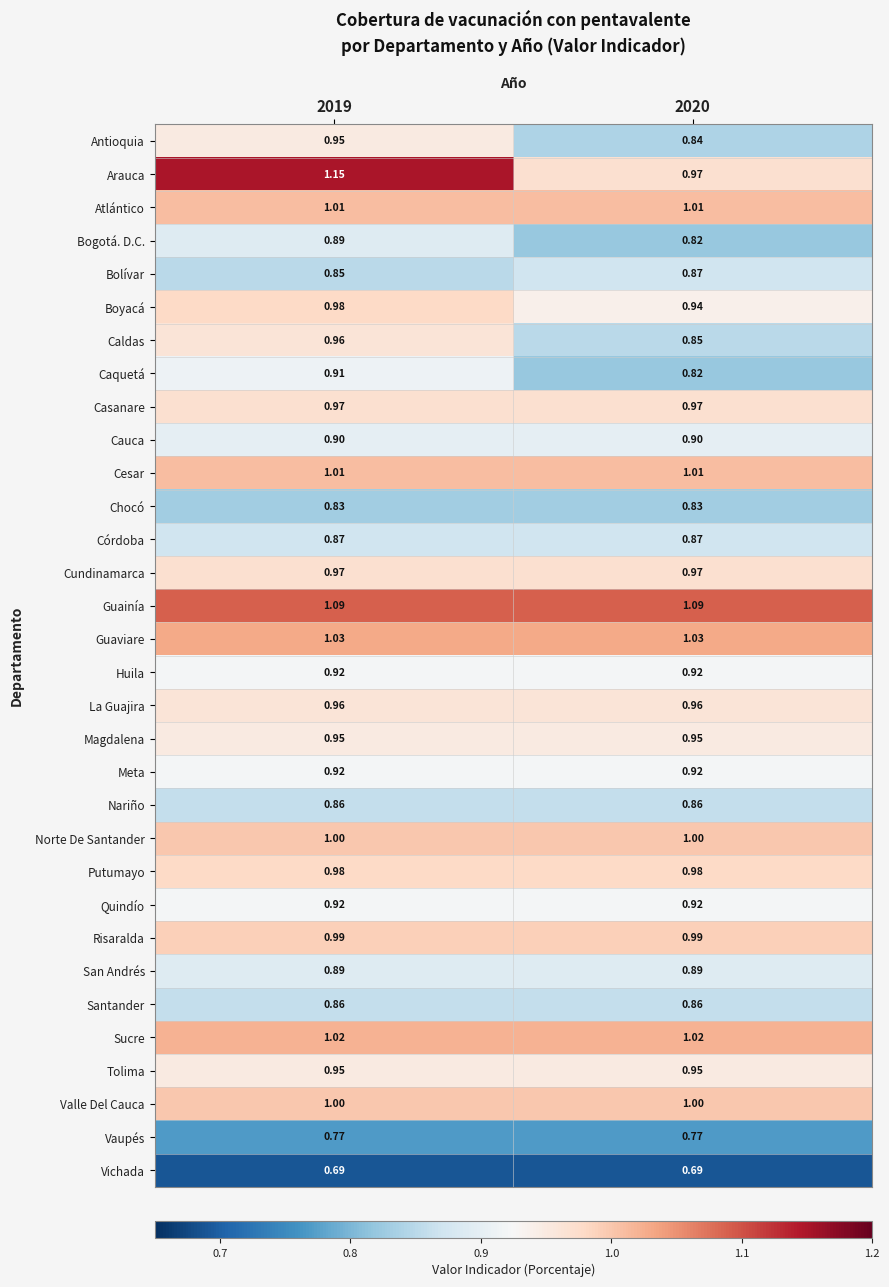

Which series has the largest total across all categories?

Guainía